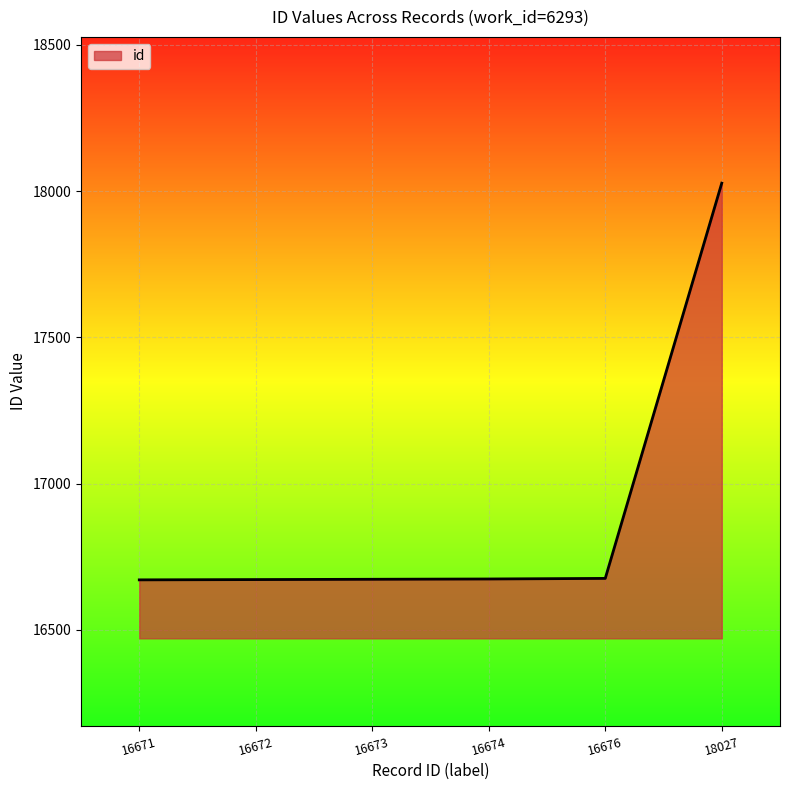

True or false: there are more than 2 points higher than both neighbors.

False